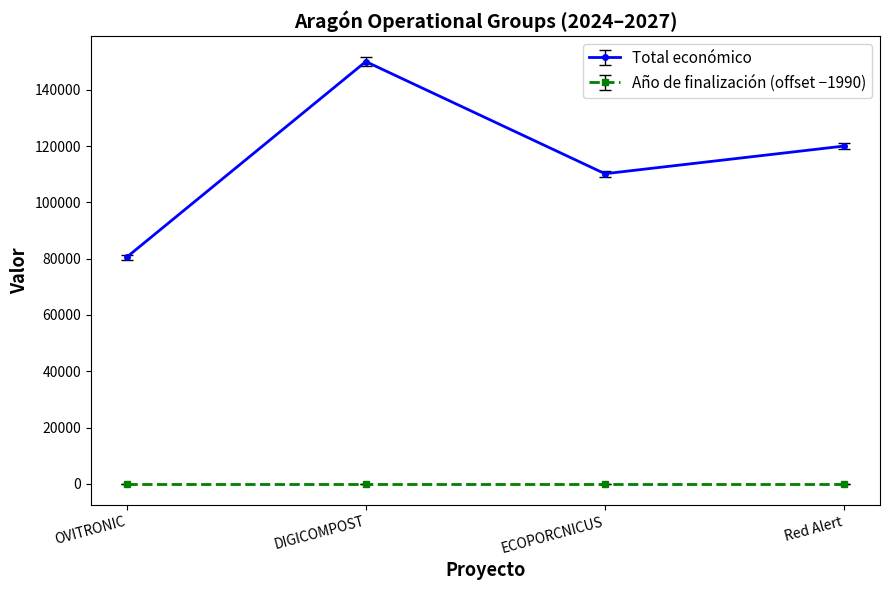

Where is Total económico nearest to the value 115249?

Red Alert